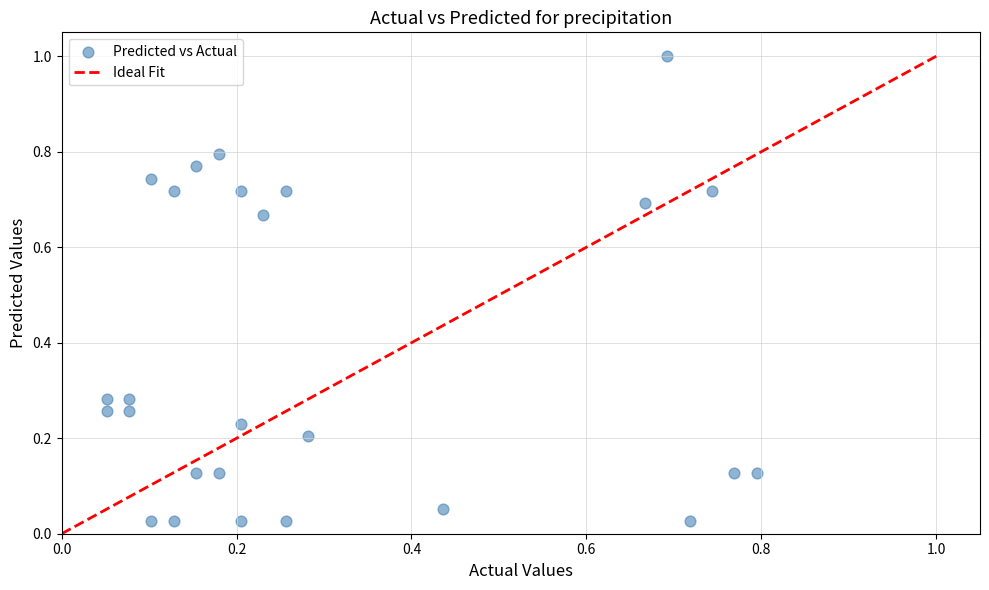

What is the range of Y values (max minus min)?

1.0